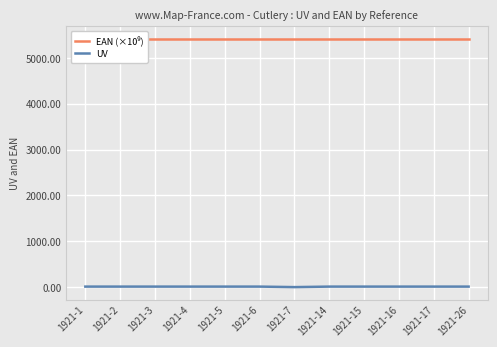

Rank the categories by EAN (×10⁹) value from lowest to highest.

1921-1, 1921-2, 1921-3, 1921-4, 1921-5, 1921-6, 1921-7, 1921-14, 1921-15, 1921-16, 1921-17, 1921-26